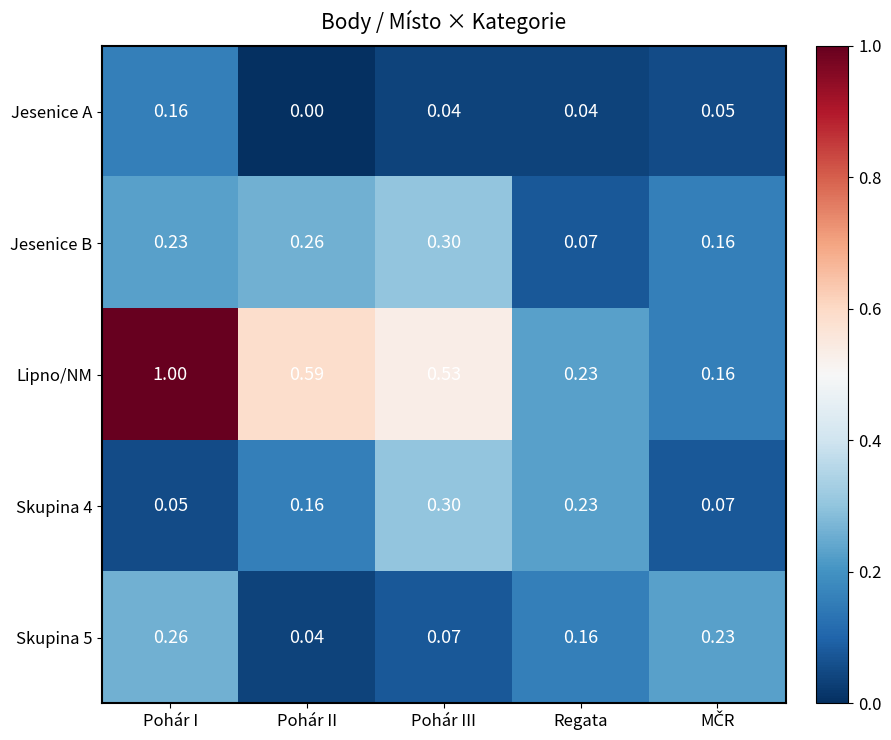

How many series are shown in this chart?

5